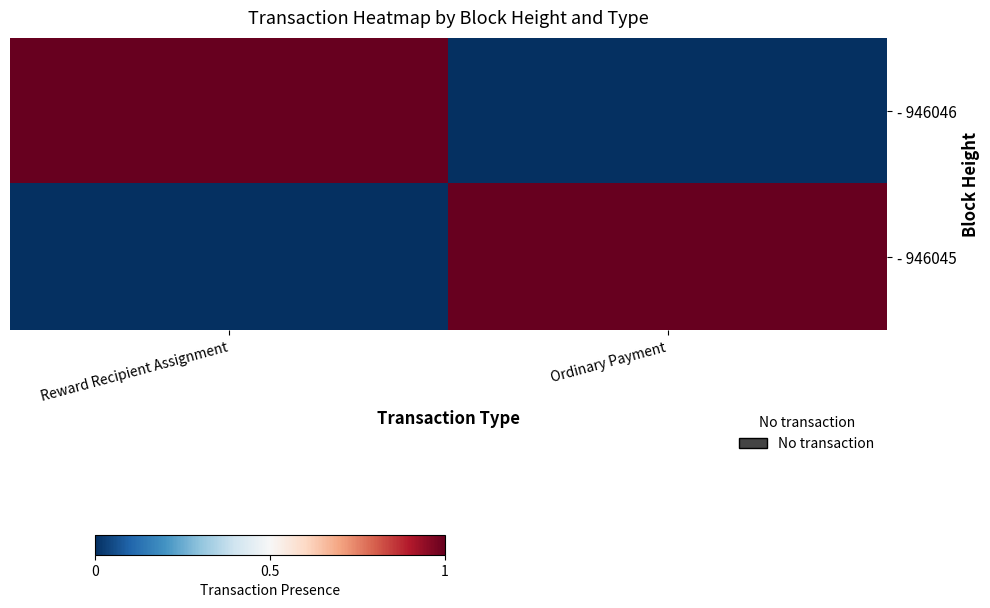

Rank the series by their maximum value, from highest to lowest.

- 946046, - 946045